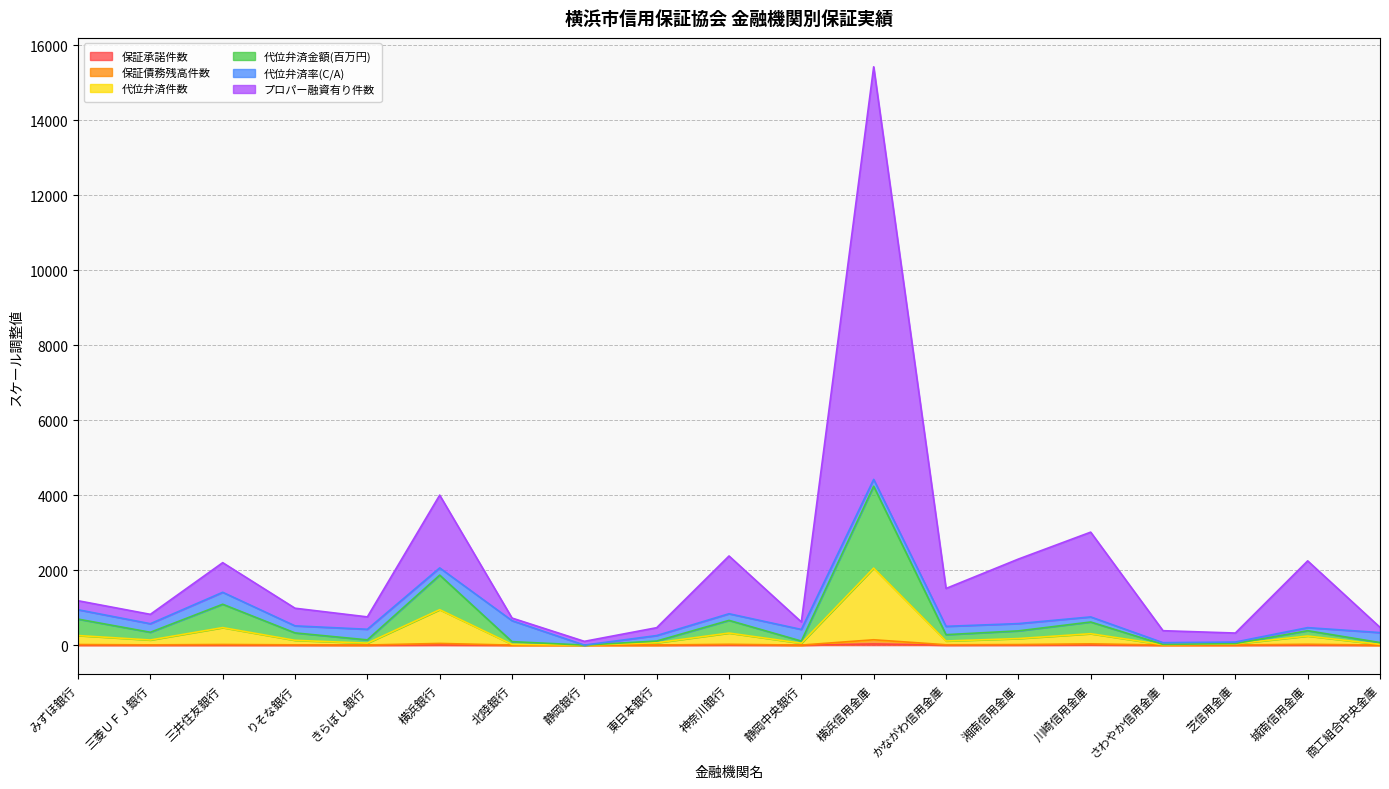

What is the sum of all 保証債務残高件数 values?

363.2